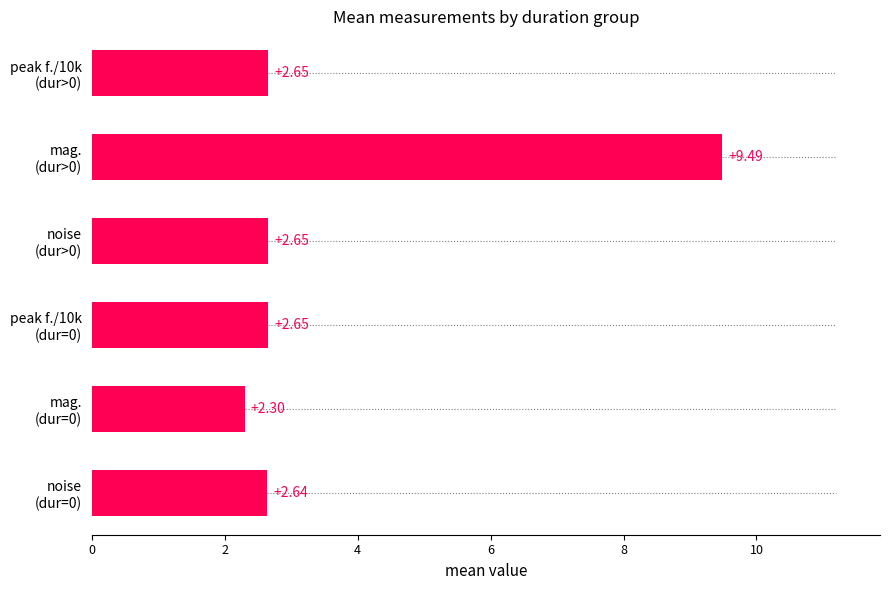

What is the difference between the maximum and minimum values?

7.2